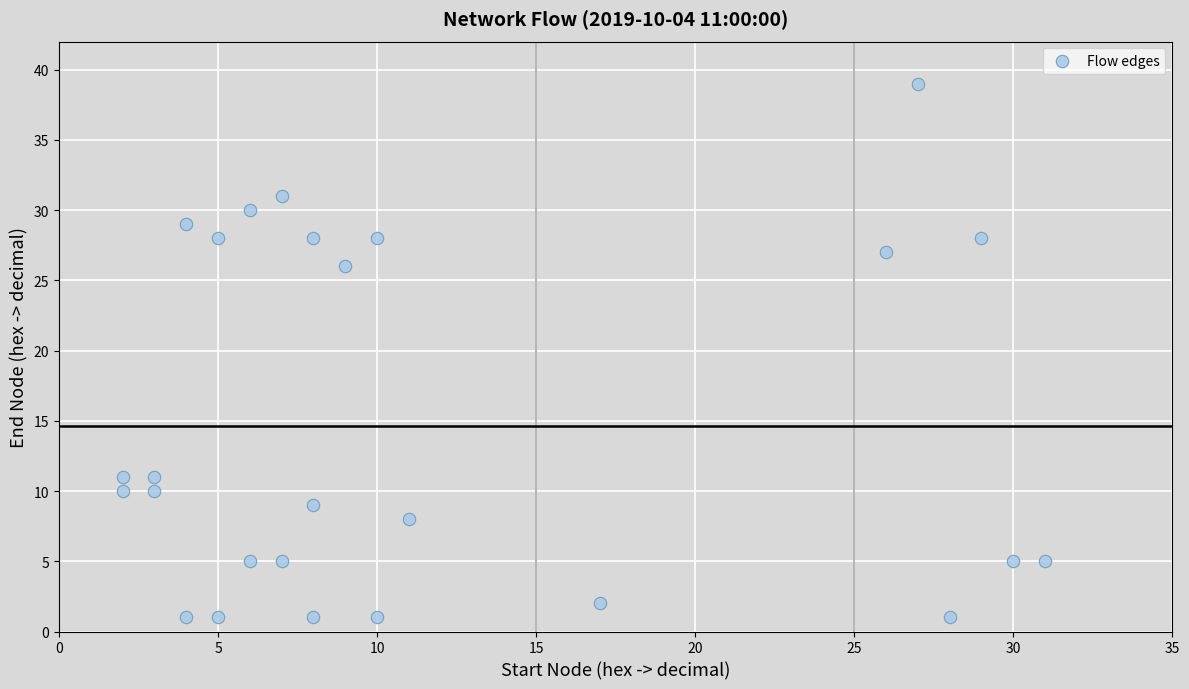

What Y value in the scatter plot is closest to 20?

26